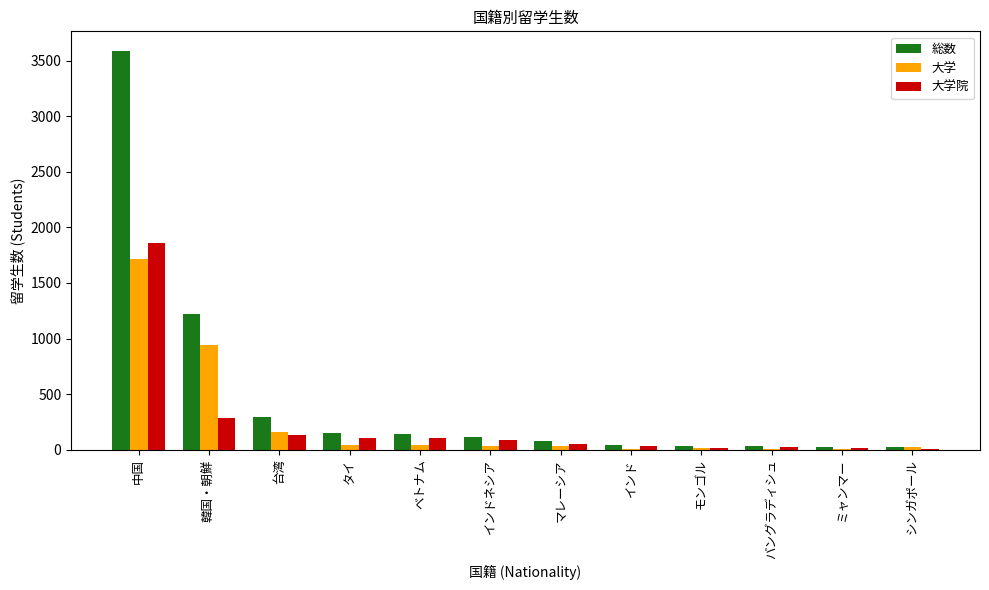

True or false: 大学 has a value of 28 at インドネシア.

True